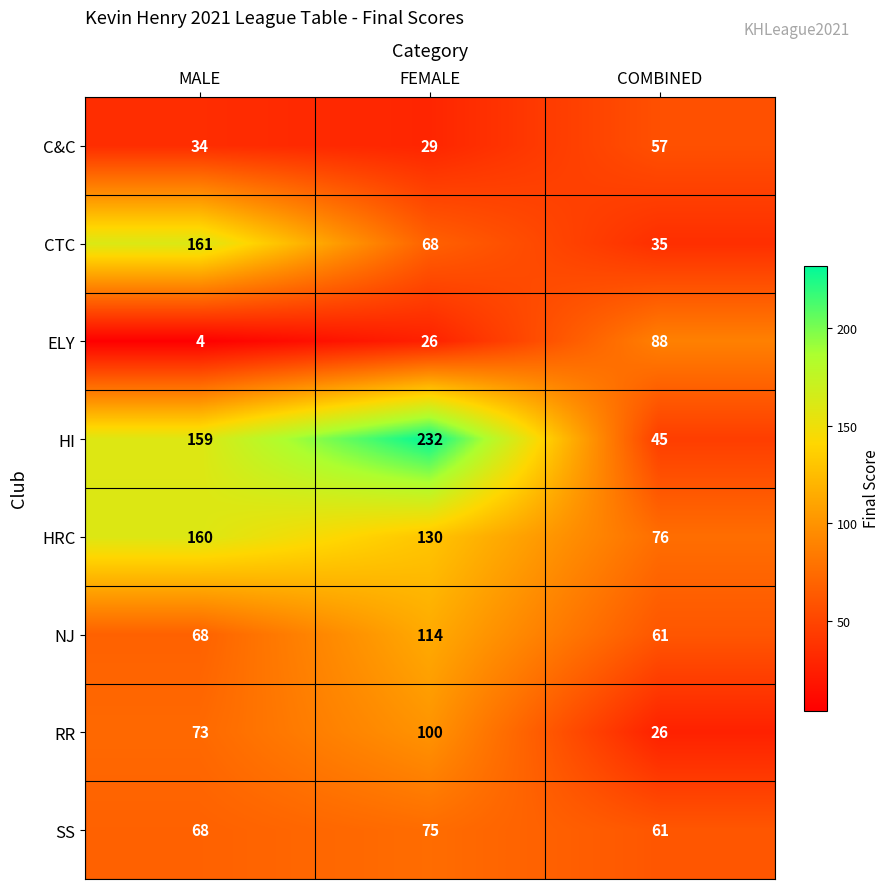

Which category has the lowest value across all series?

MALE